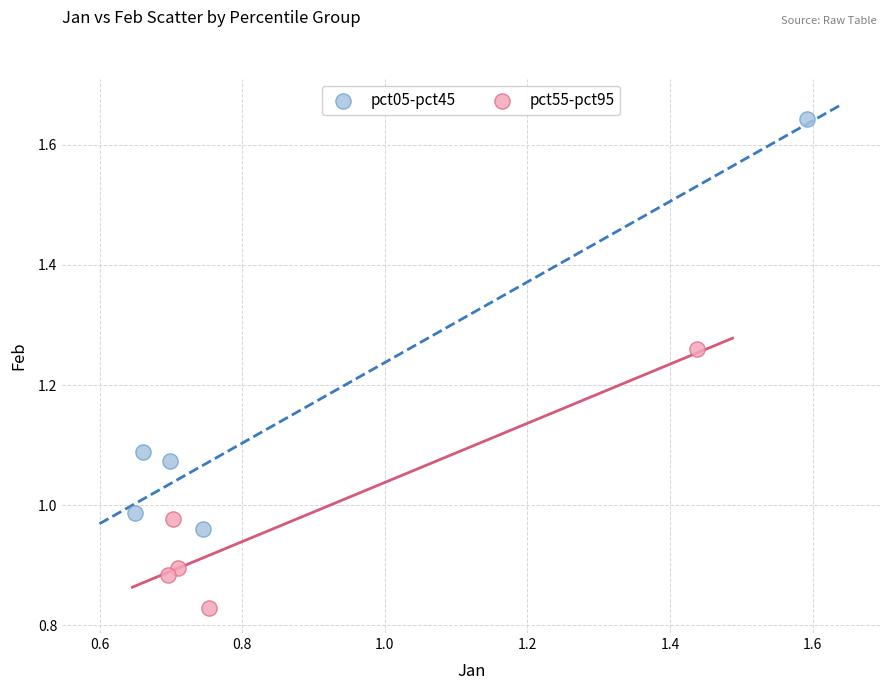

Which series reaches the minimum Y coordinate?

pct55-pct95